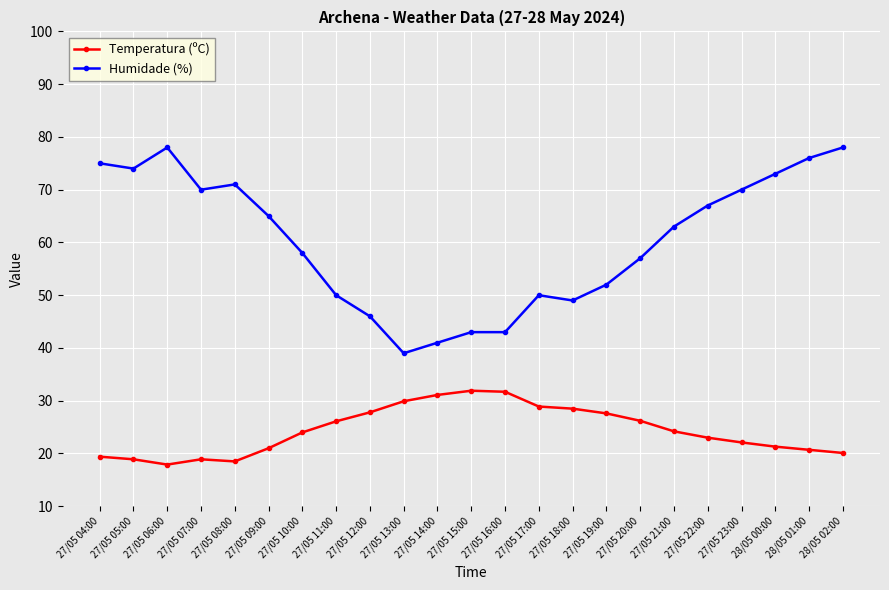

What is the value of the Temperatura (ºC) point at the 1st from the left?

19.4